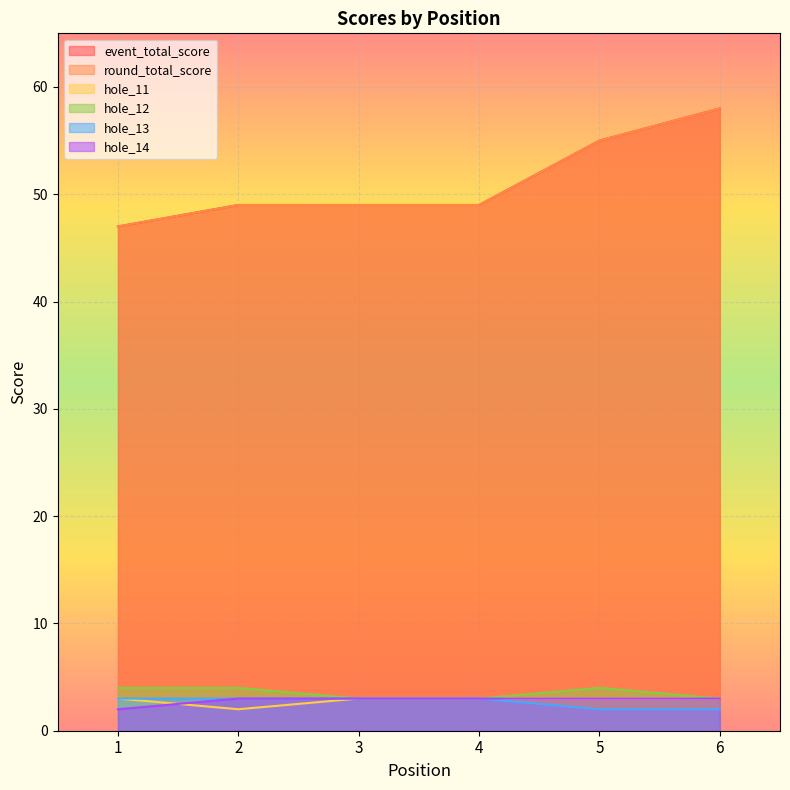

True or false: hole_13 and hole_14 cross at least once.

False